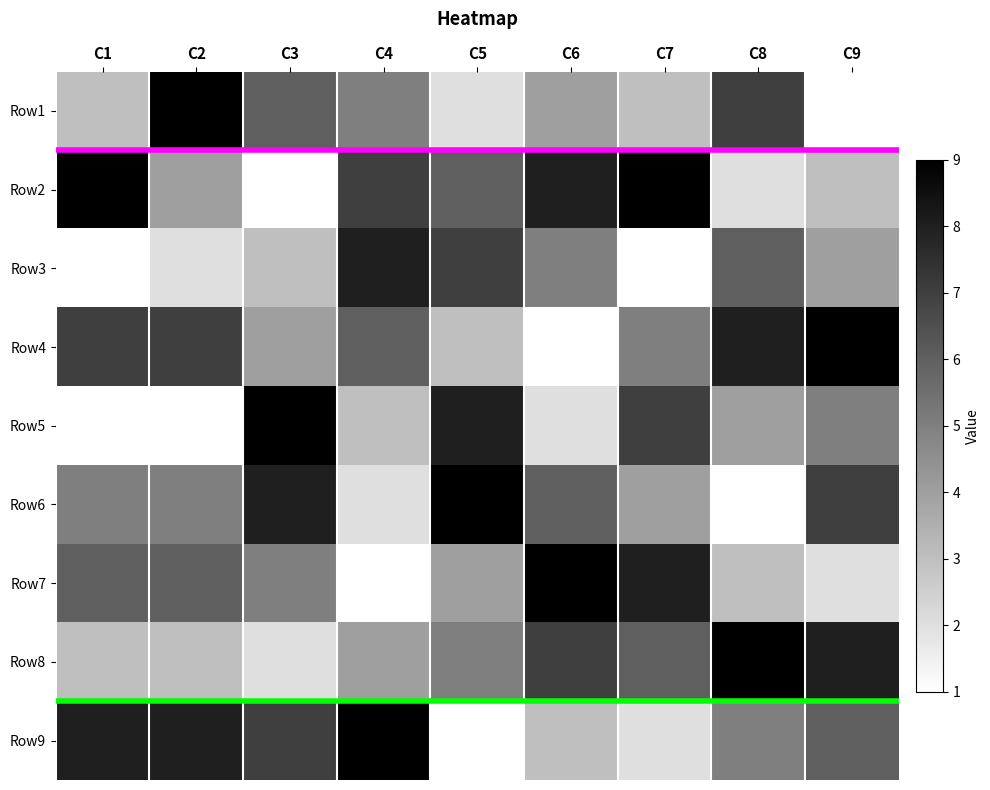

At which label does Row7 first exceed 5?

C1